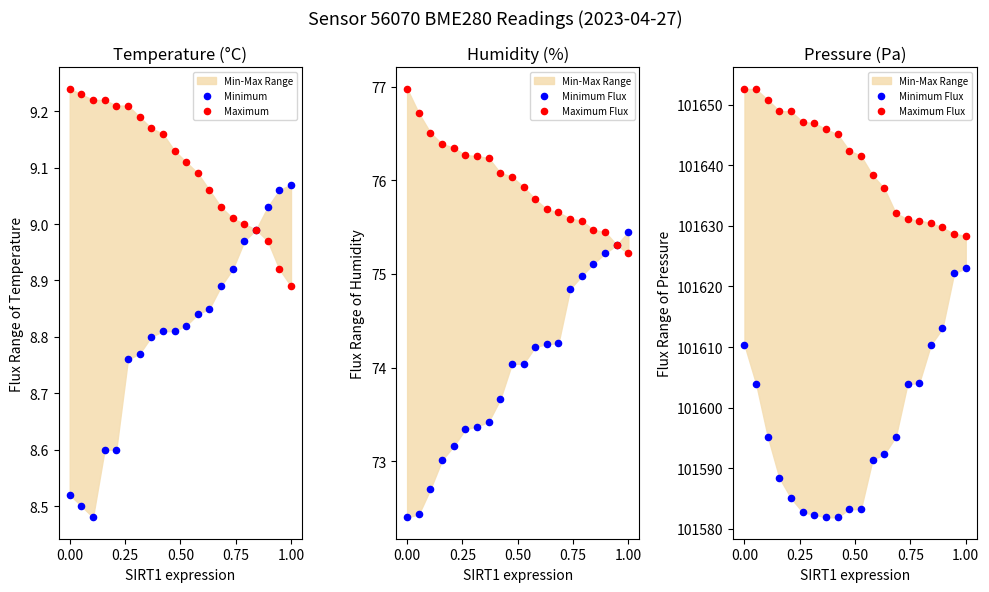

Which series has the largest total across all categories?

Maximum Flux